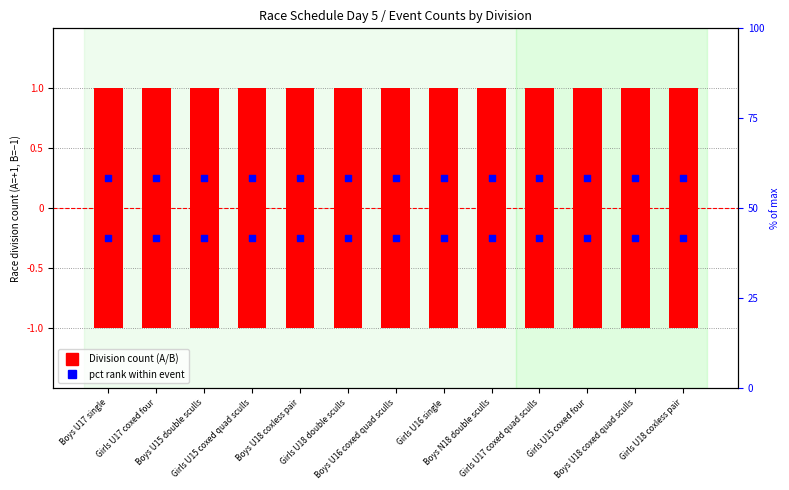

Is the value of pct rank B within event at Girls U17 coxed quad sculls greater than the value of Division B races at Girls U15 coxed four?

Yes